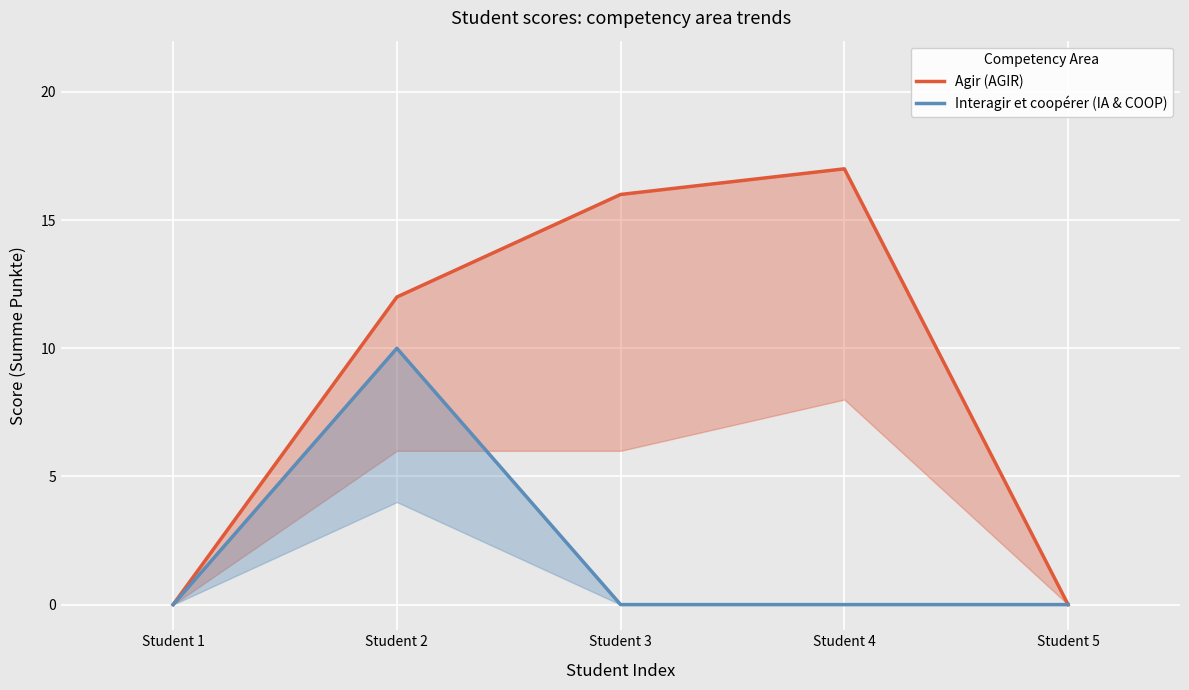

Reading left to right, what are all the values shown in this chart?

Agir (AGIR): Student 1=0	Student 2=12	Student 3=16	Student 4=17	Student 5=0
Interagir et coopérer (IA & COOP): Student 1=0	Student 2=10	Student 3=0	Student 4=0	Student 5=0